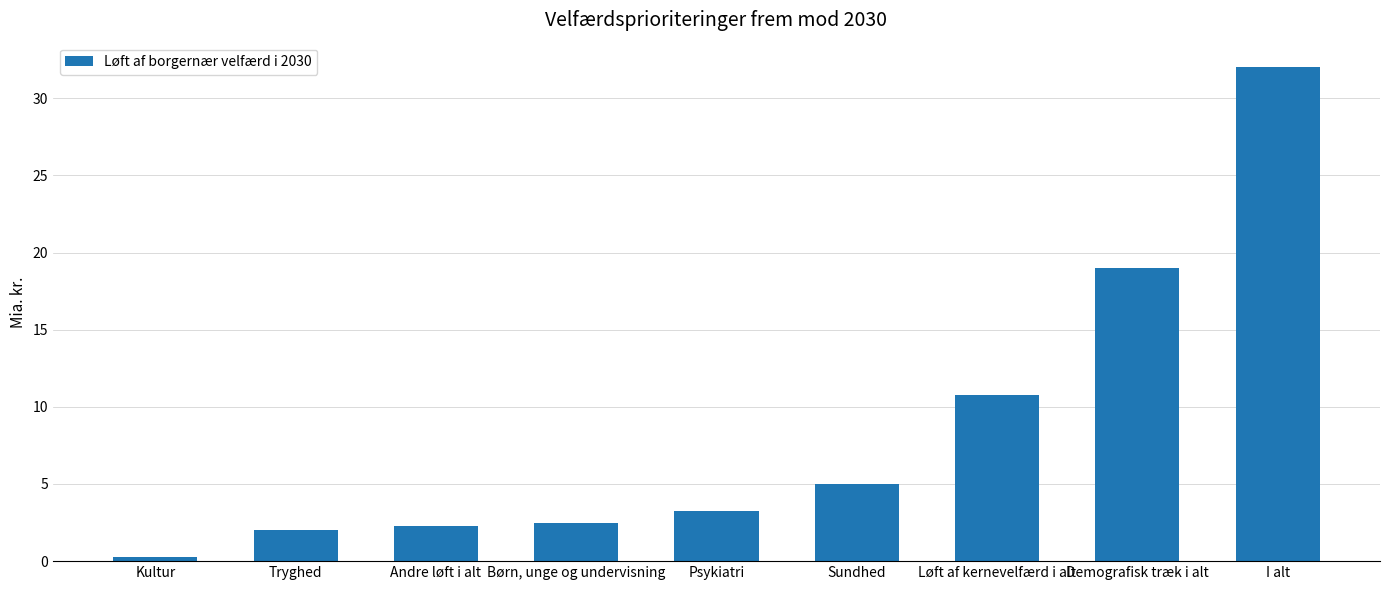

List the labels in order of value, largest first.

I alt, Demografisk træk i alt, Løft af kernevelfærd i alt, Sundhed, Psykiatri, Børn, unge og undervisning, Andre løft i alt, Tryghed, Kultur